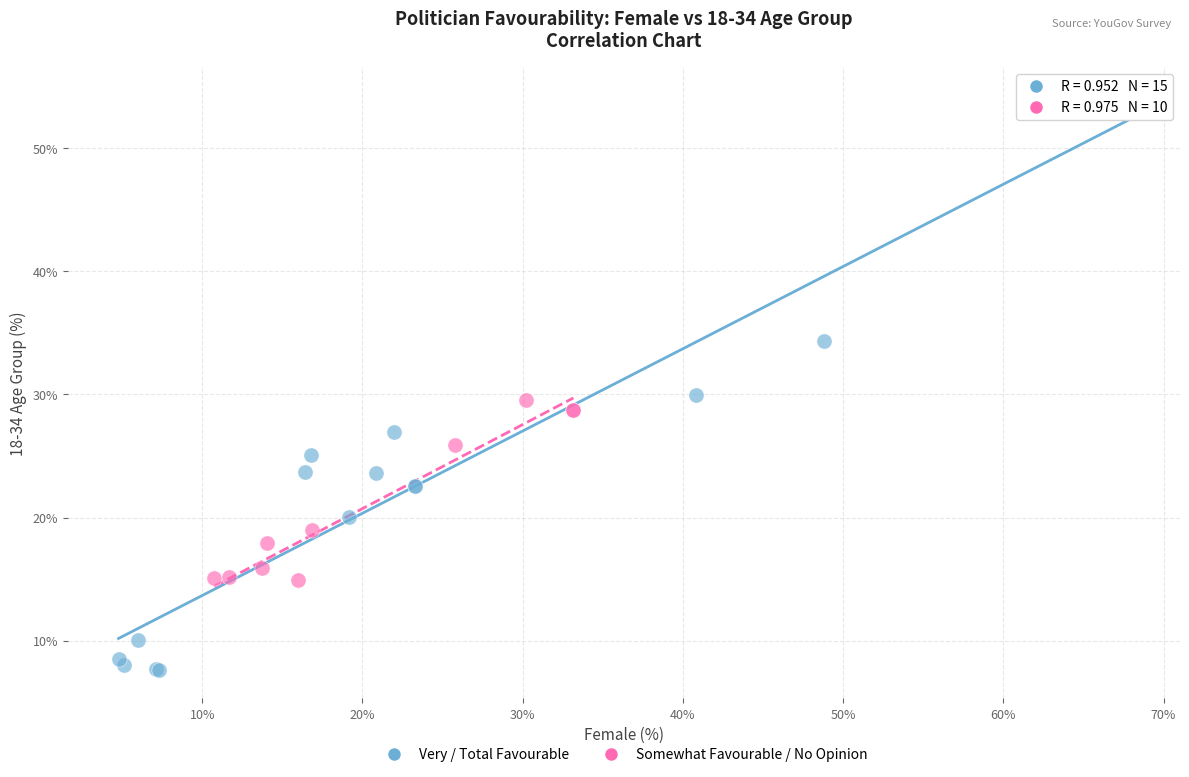

What are all the series names shown in the legend?

Very / Total Favourable, Somewhat Favourable / No Opinion